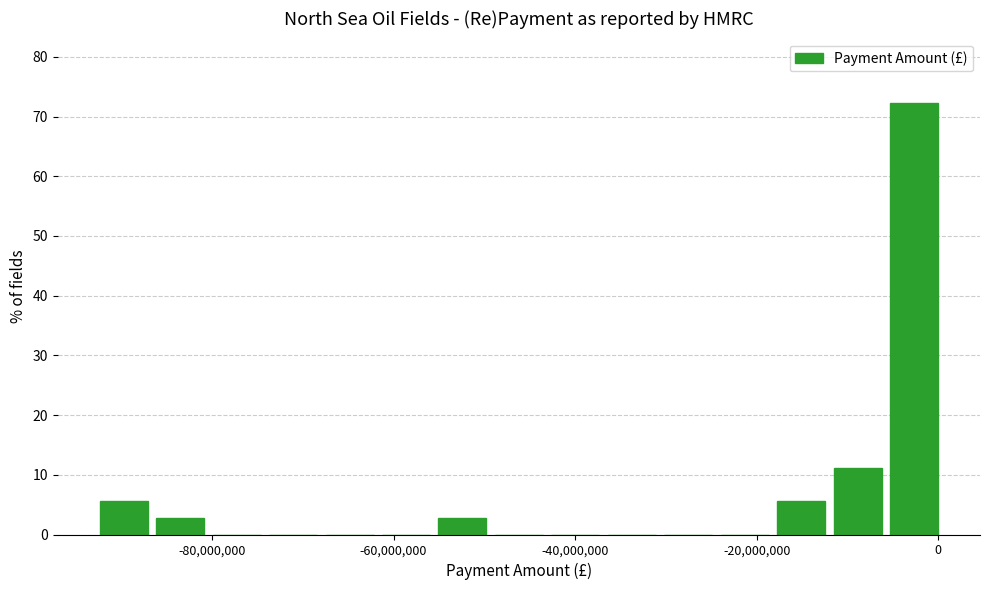

Around what value on the x-axis is the tallest bar? Give the approximate position of its centre, as read against the axis.

-2000000